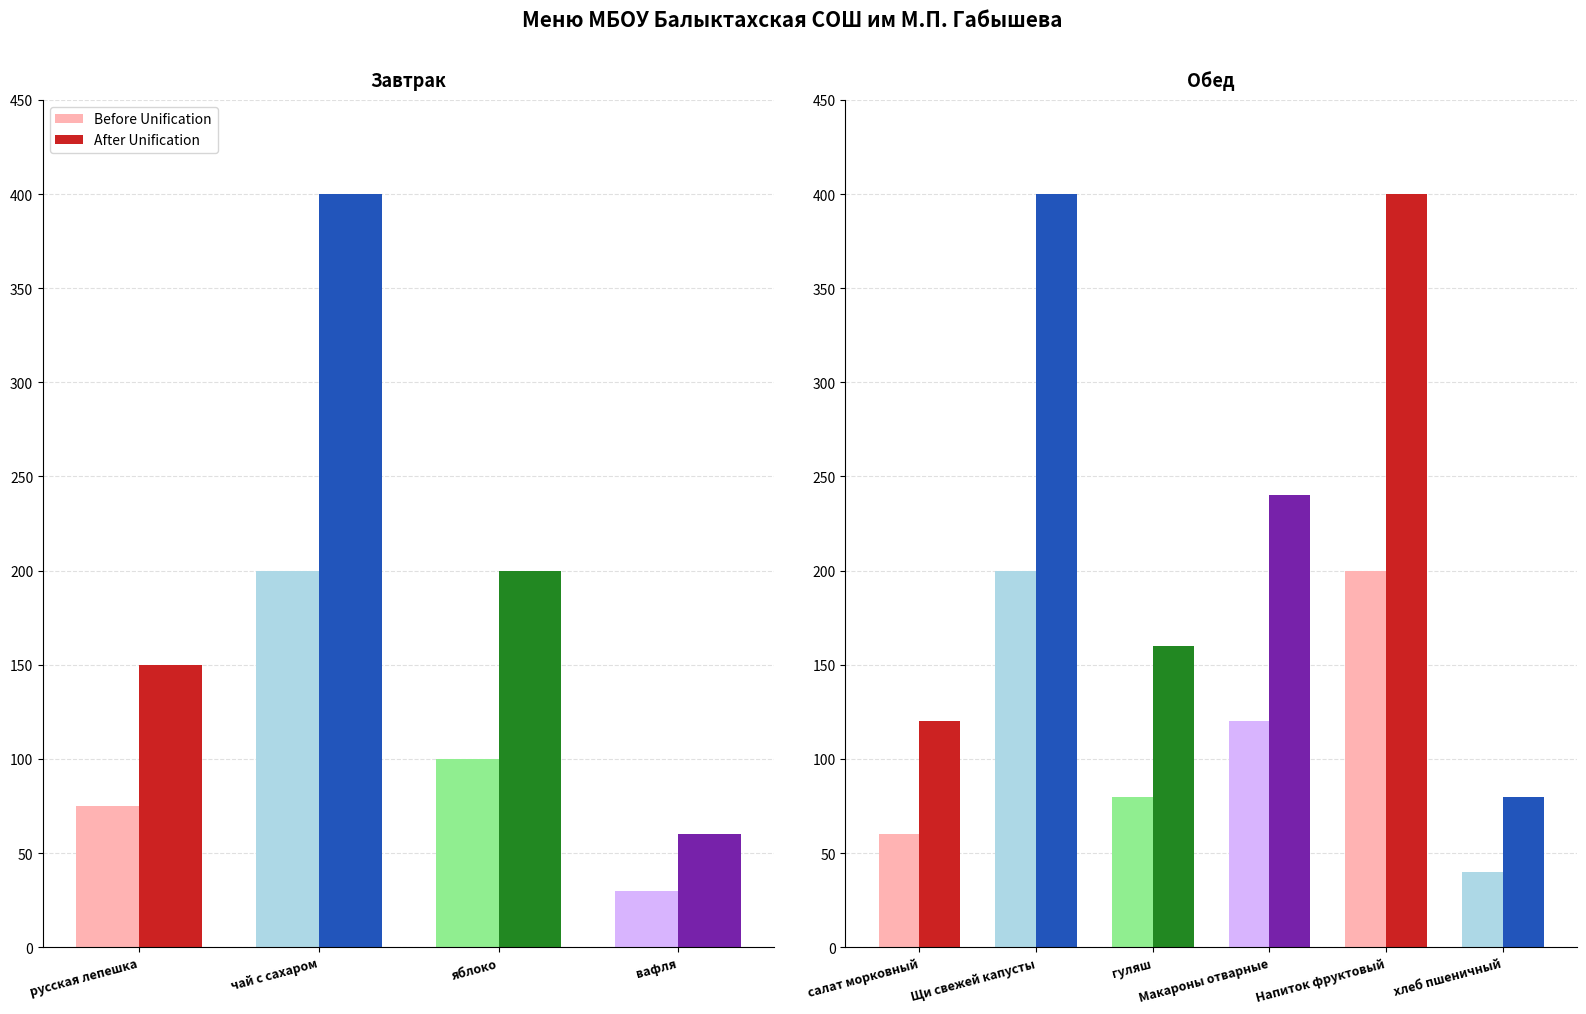

The value of Before at салат морковный is 37. True or false?

False